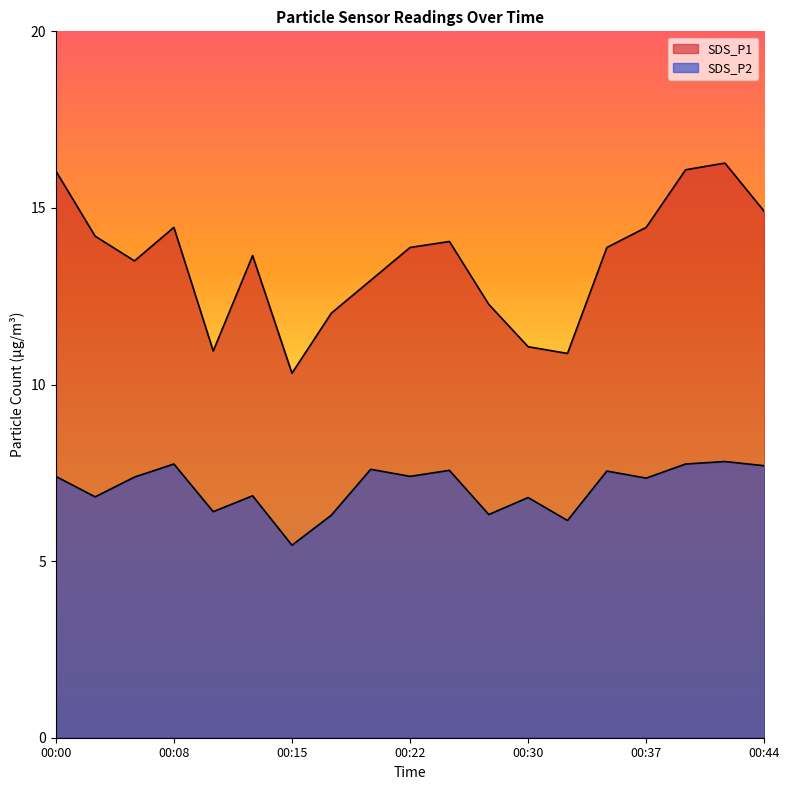

How many values in the SDS_P2 series exceed 7?

11